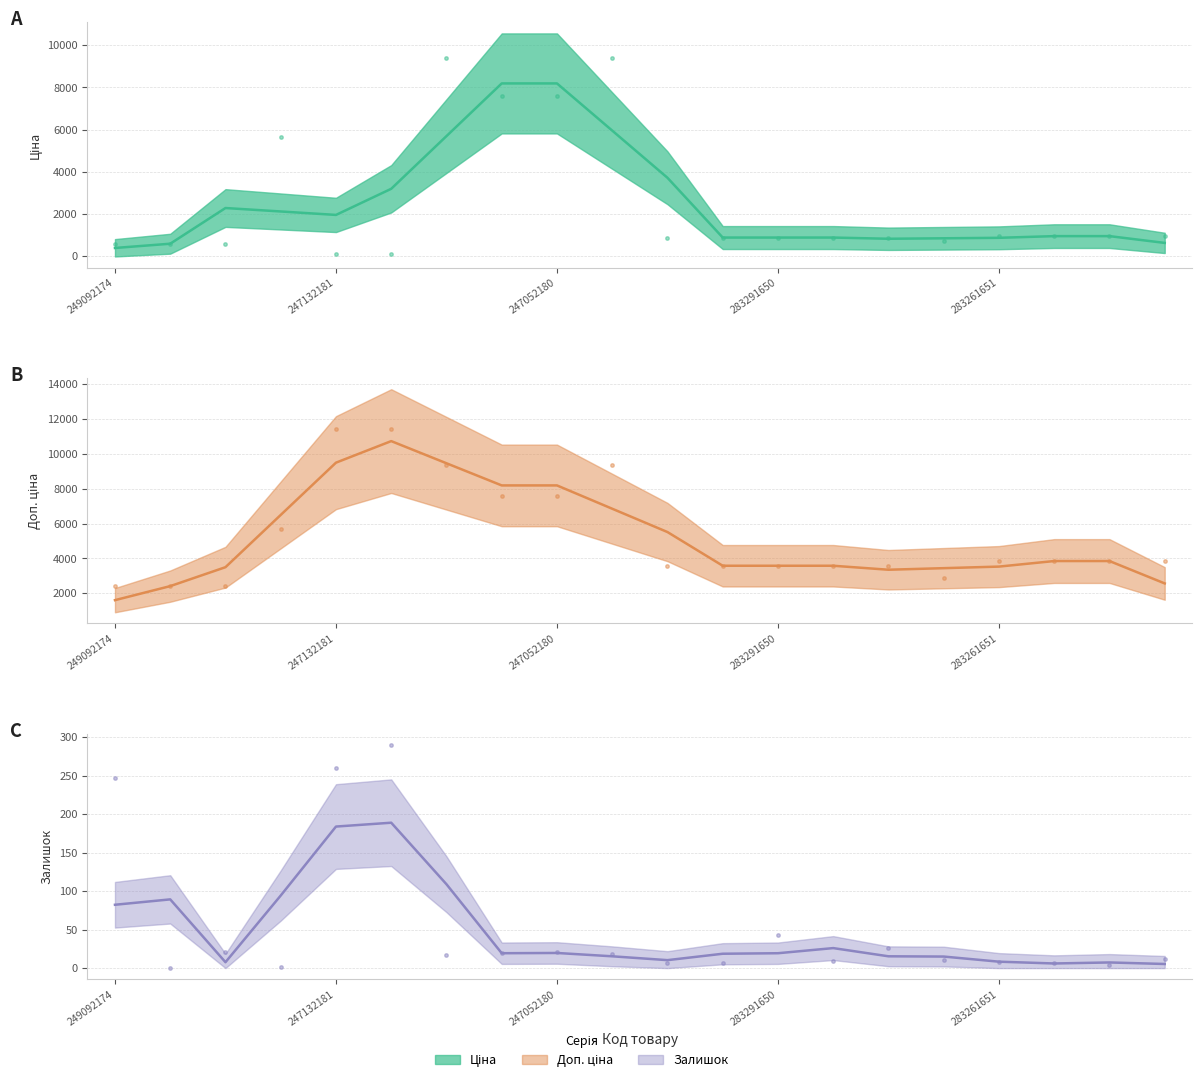

True or false: Залишок (raw) has a value of 9.5 at 247052180.

False